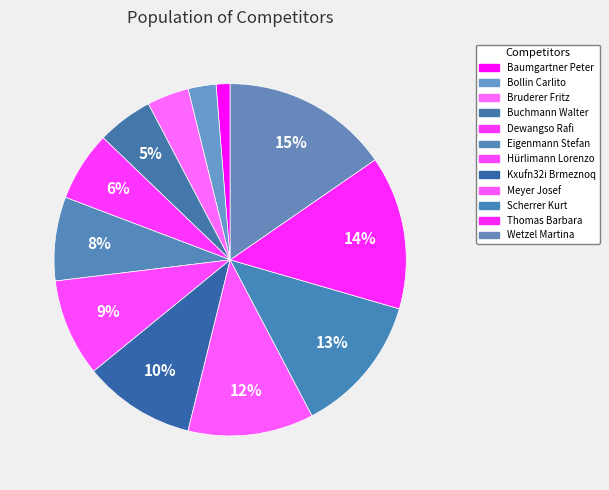

How many slices are in this pie chart?

12